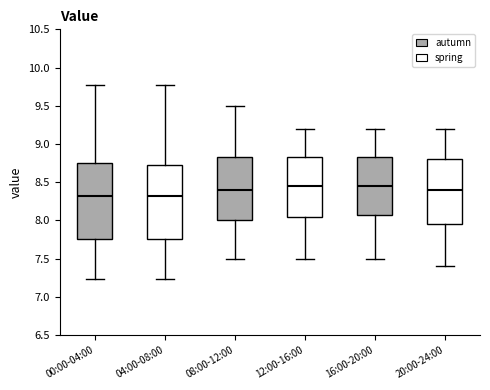

Reading left to right, read every box against the y-axis: the position of its median line, the range the box covers, and the ends of its whiskers. The values are not printed on the chart, so give them approximately, as read against the axis.

00:00-04:00: median 8.30, box 7.75 to 8.75, whiskers 7.25 to 9.75
04:00-08:00: median 8.30, box 7.75 to 8.75, whiskers 7.25 to 9.75
08:00-12:00: median 8.40, box 8.00 to 8.85, whiskers 7.50 to 9.50
12:00-16:00: median 8.45, box 8.05 to 8.85, whiskers 7.50 to 9.20
16:00-20:00: median 8.45, box 8.10 to 8.85, whiskers 7.50 to 9.20
20:00-24:00: median 8.40, box 7.95 to 8.80, whiskers 7.40 to 9.20